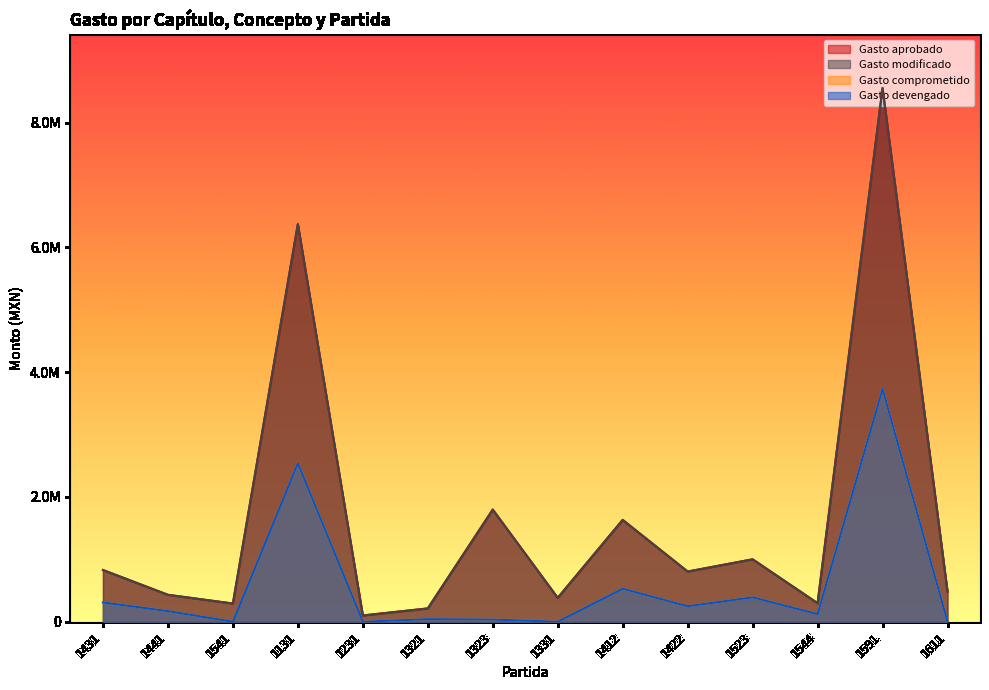

What position from the right is 1541?

12